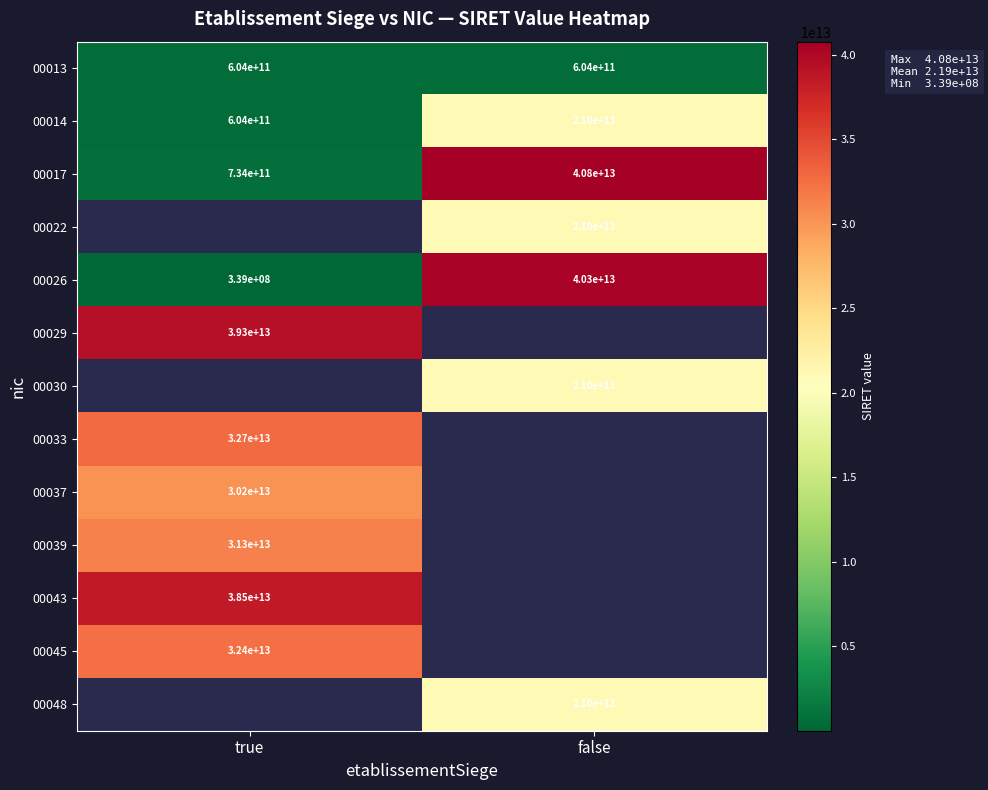

The value of 00029 at true is 55240994423423.1. True or false?

False